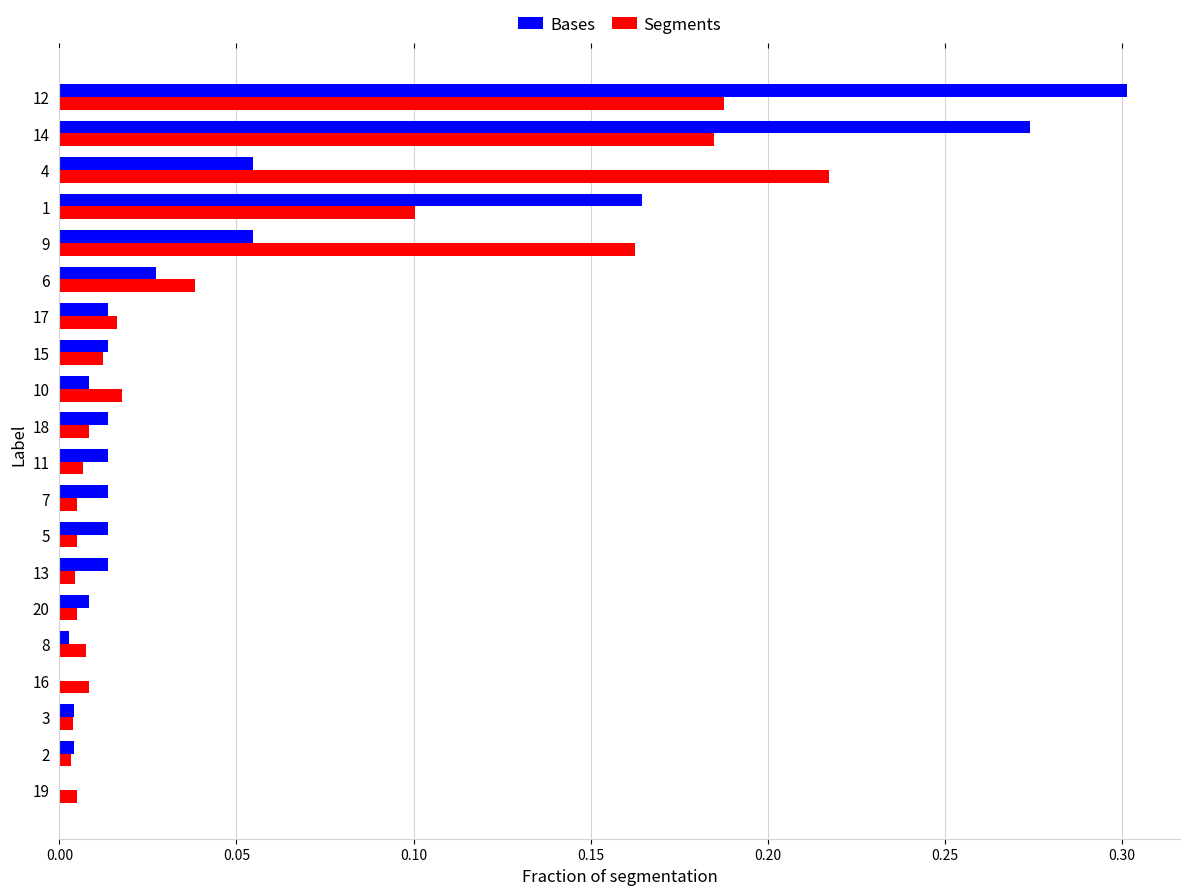

Is the value of Bases at 6 greater than the value of Segments at 13?

Yes